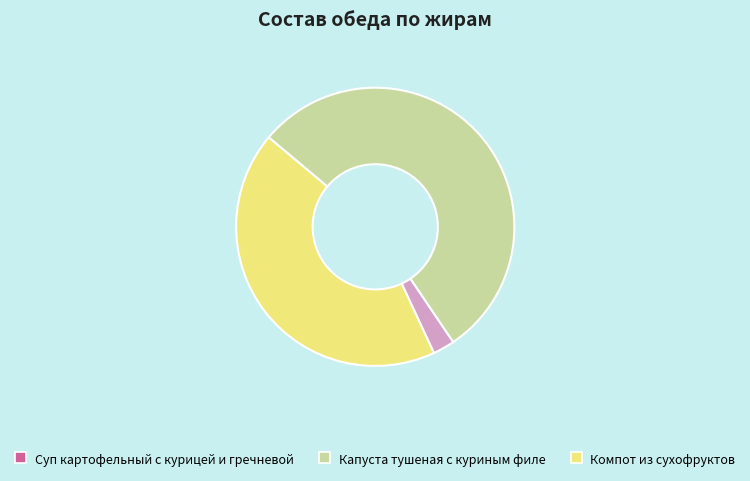

Which has a higher value, Капуста тушеная с куриным филе or Суп картофельный с курицей и гречневой?

Суп картофельный с курицей и гречневой